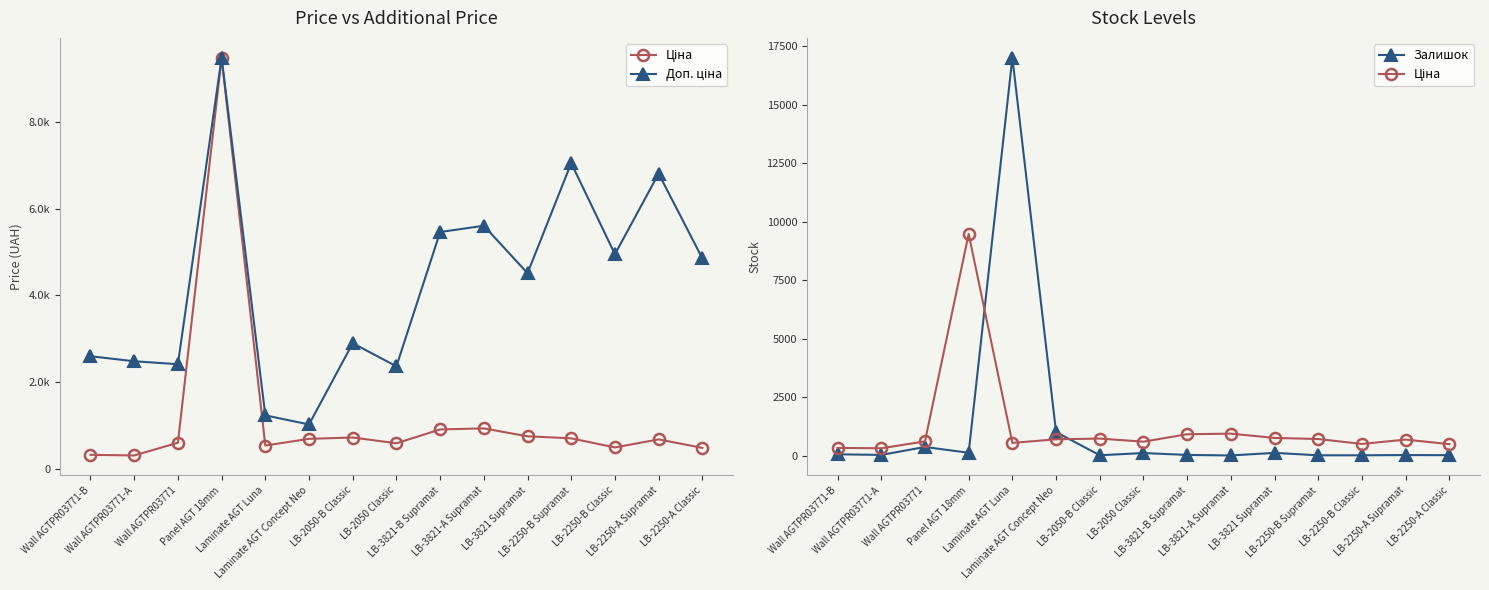

List the series in order of their peak value, lowest first.

Ціна, Доп. ціна, Залишок